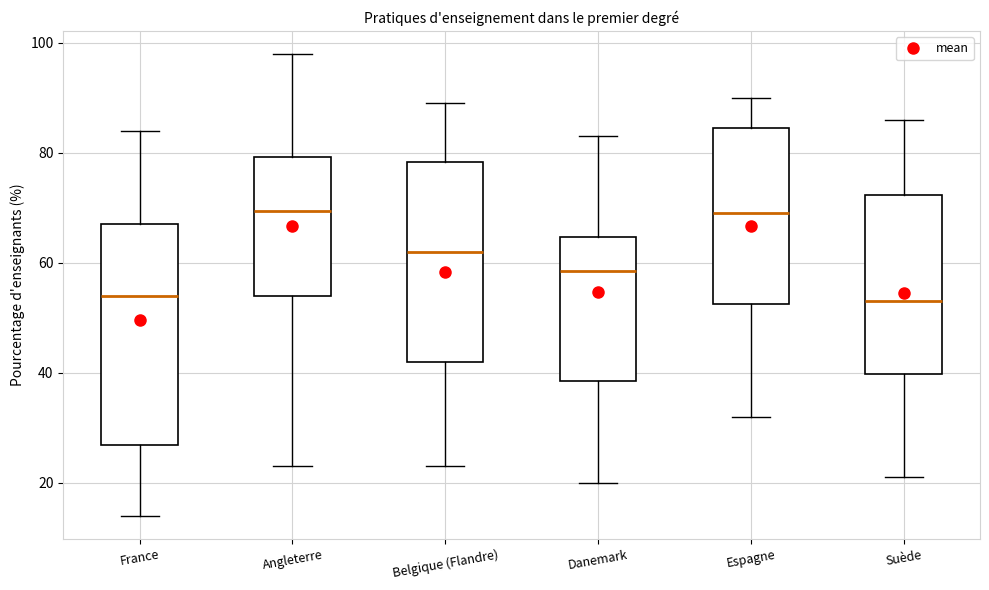

Where does the upper whisker of the box for Angleterre end on the y-axis? The values are not printed on the chart, so give them approximately, as read against the axis.

98